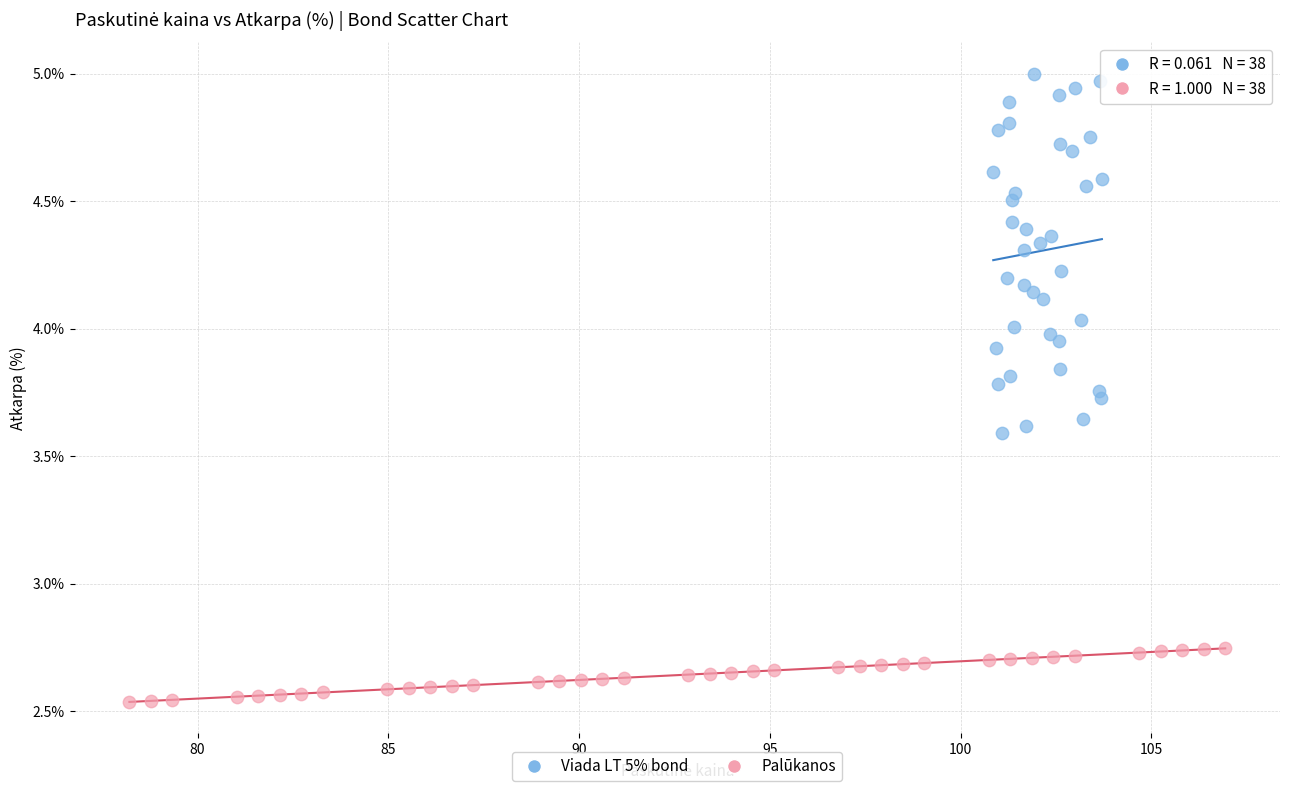

Which series has the largest Y range (max minus min)?

Viada LT 5% bond